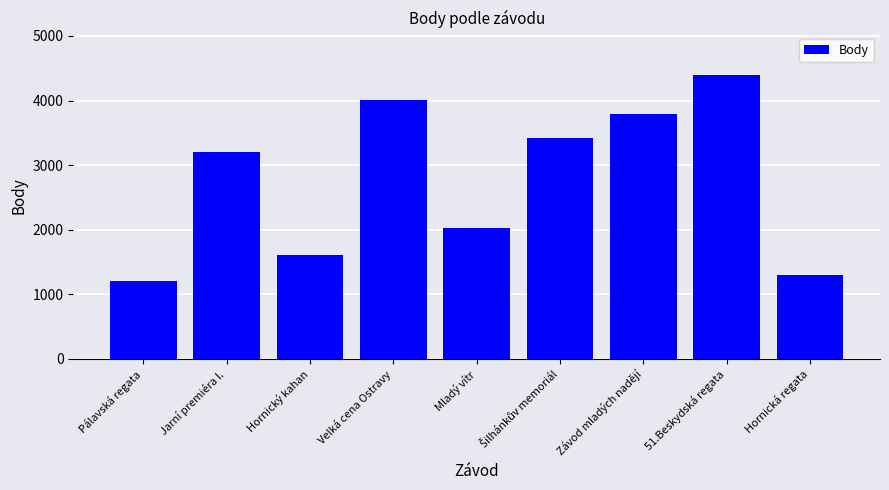

Is it true that the value at Pálavská regata is 384?

False